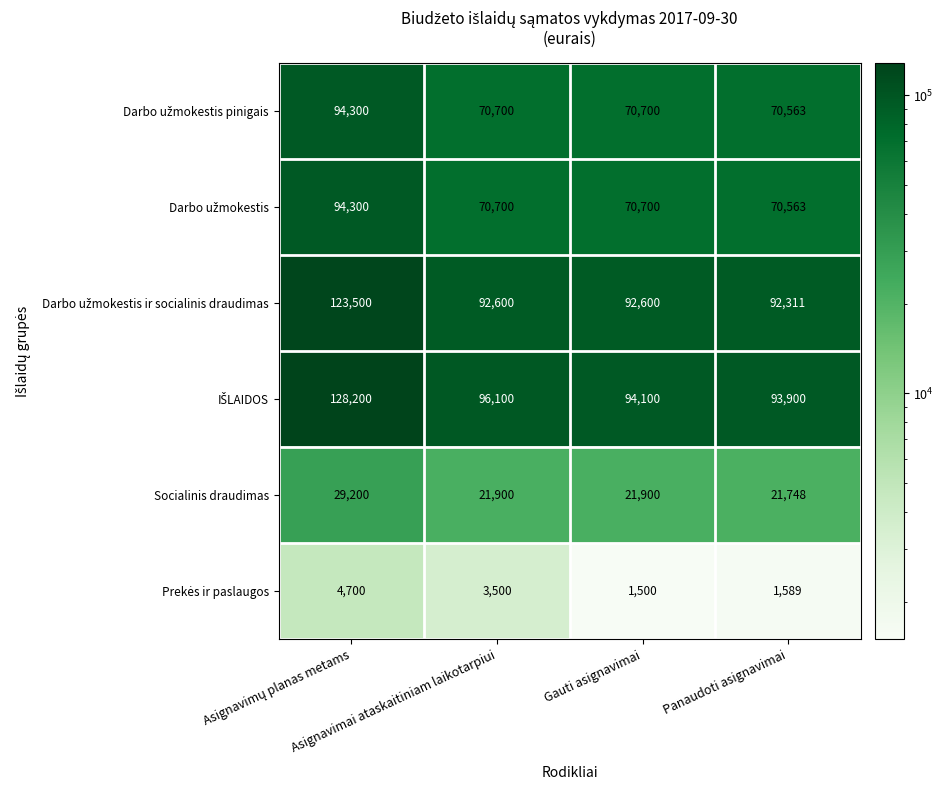

What is the average value of the Socialinis draudimas series?

23687